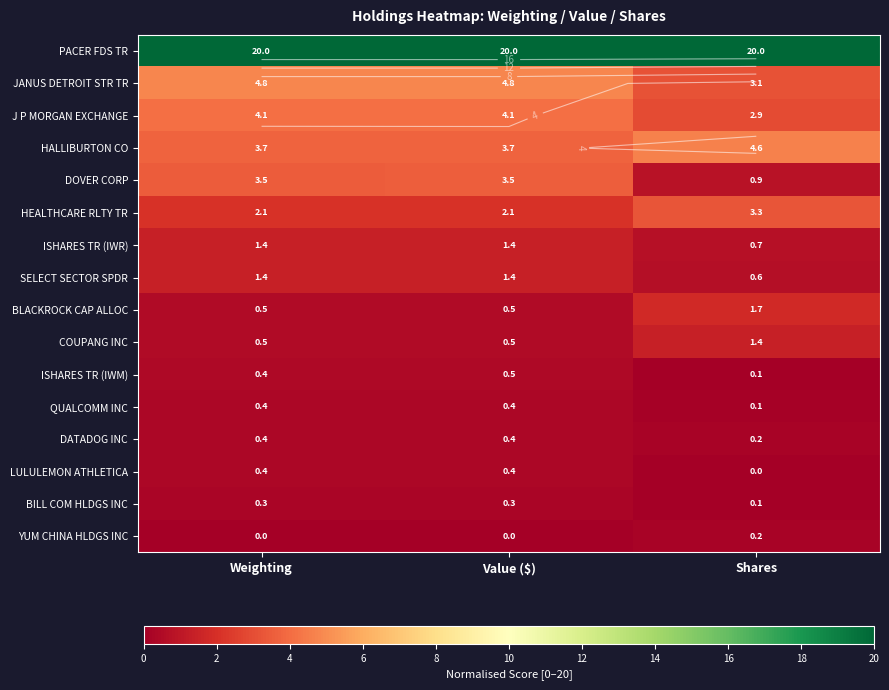

The HALLIBURTON CO series shows 3.7 at Value ($). True or false?

True